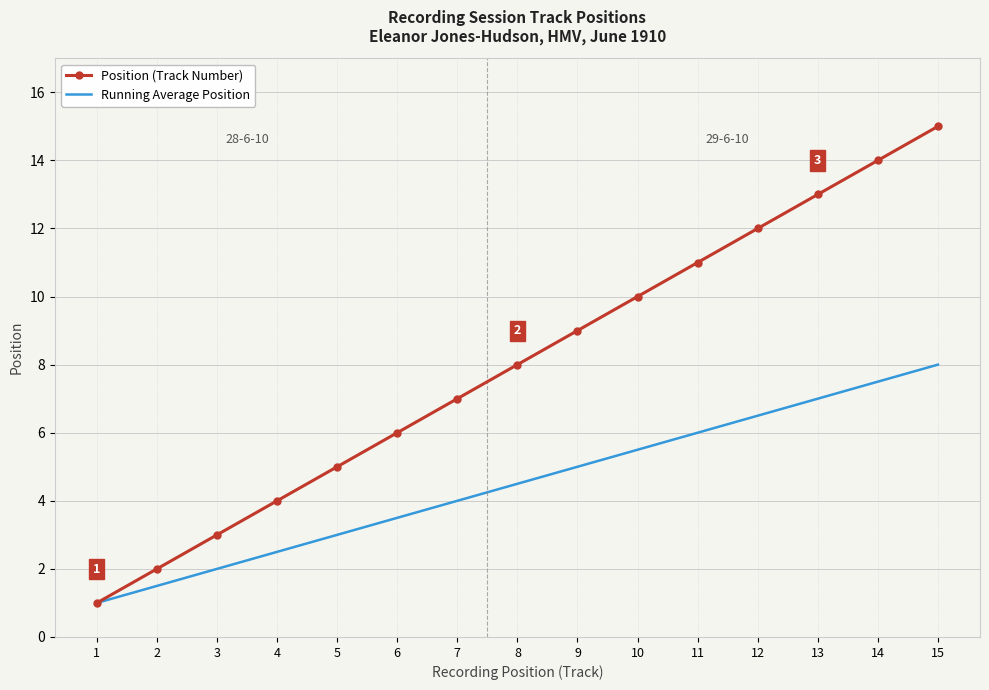

True or false: Position (Track Number) has more than 1 interior local peaks.

False